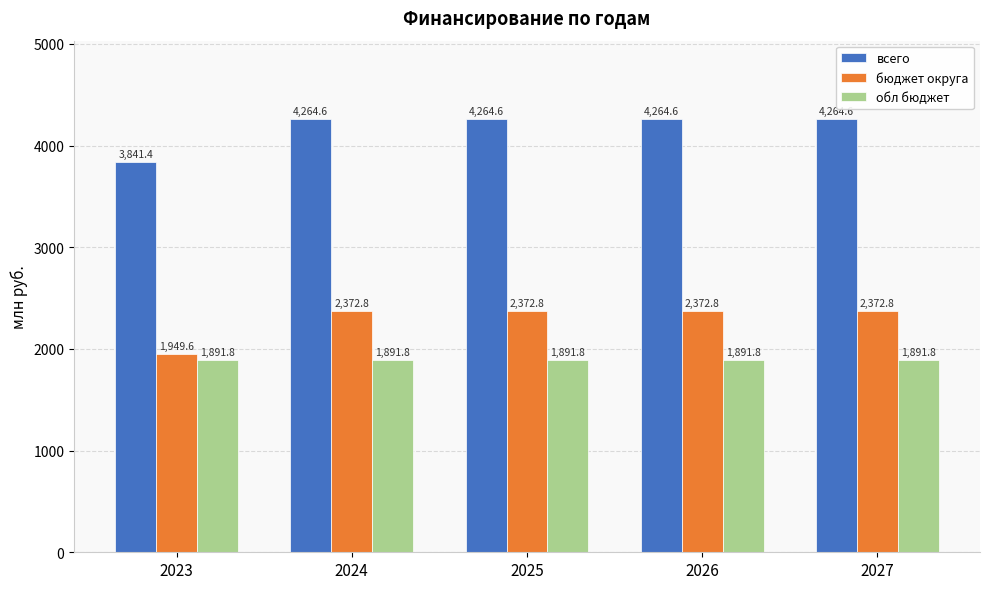

Reading left to right, transcribe all the data shown in this chart.

всего: 2023=3841.4	2024=4264.6	2025=4264.6	2026=4264.6	2027=4264.6
бюджет округа: 2023=1949.6	2024=2372.8	2025=2372.8	2026=2372.8	2027=2372.8
обл бюджет: 2023=1891.8	2024=1891.8	2025=1891.8	2026=1891.8	2027=1891.8